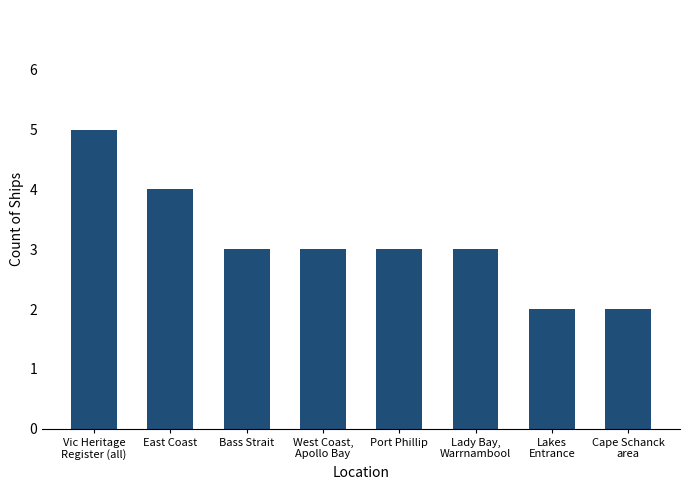

Are the bars grouped side by side (vs. stacked)?

No